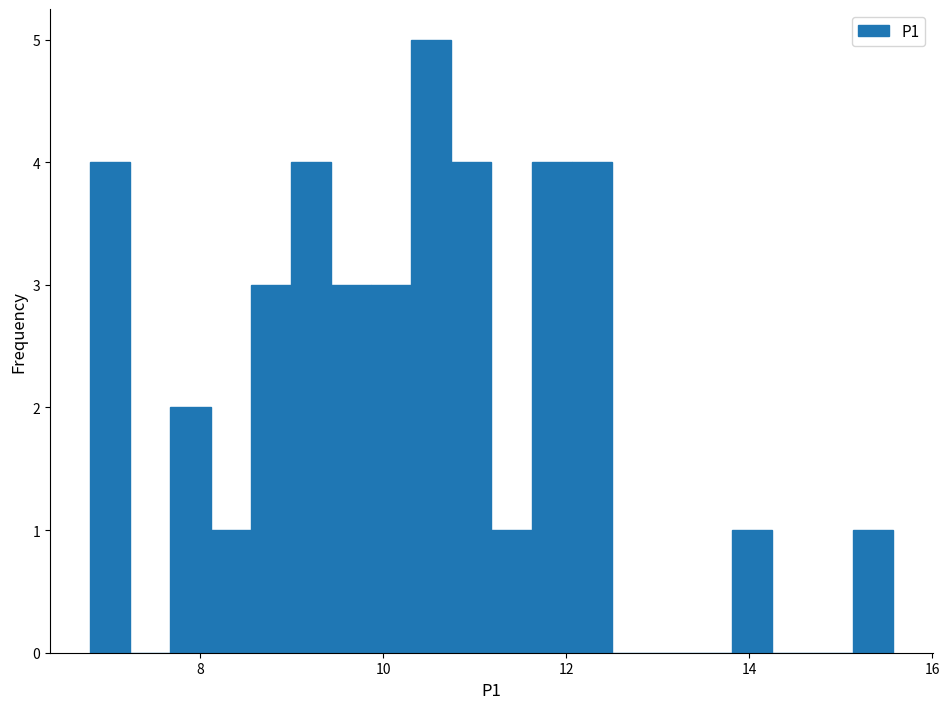

Around what value on the x-axis is the tallest bar? Give the approximate position of its centre, as read against the axis.

10.6